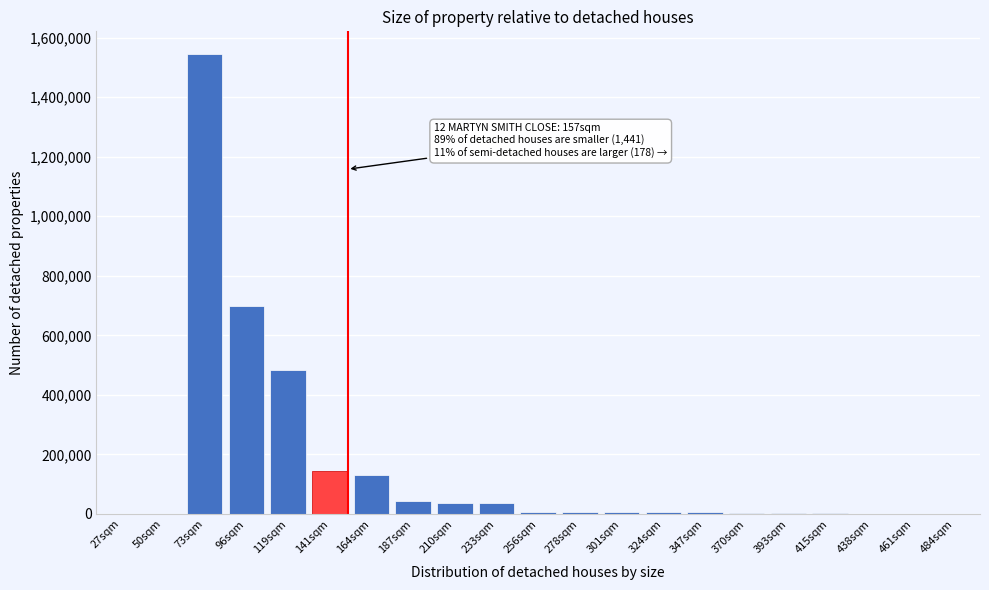

The value at 96sqm is 255018. True or false?

False